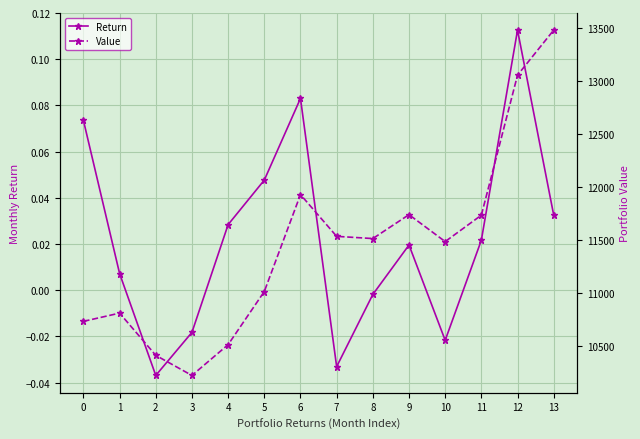

Rank the series by their maximum value, from lowest to highest.

Return, Value